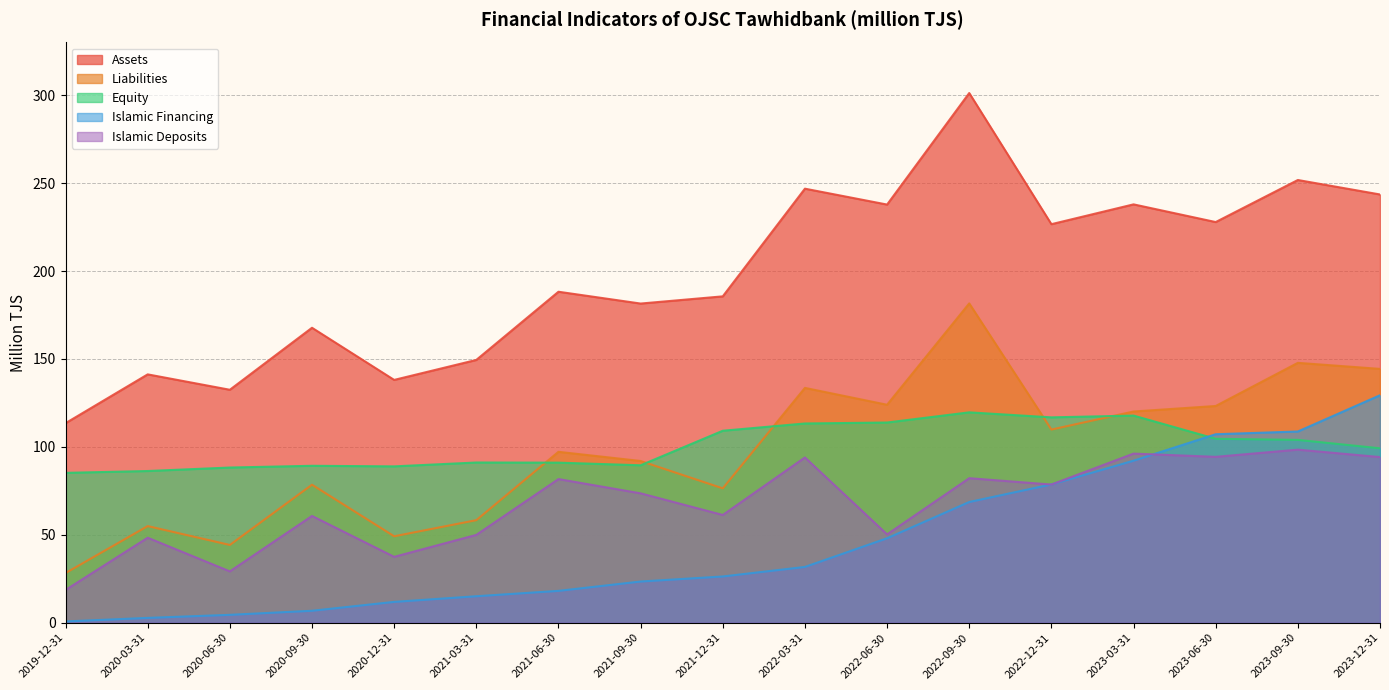

Where does the Assets series first go above 188?

2021-06-30